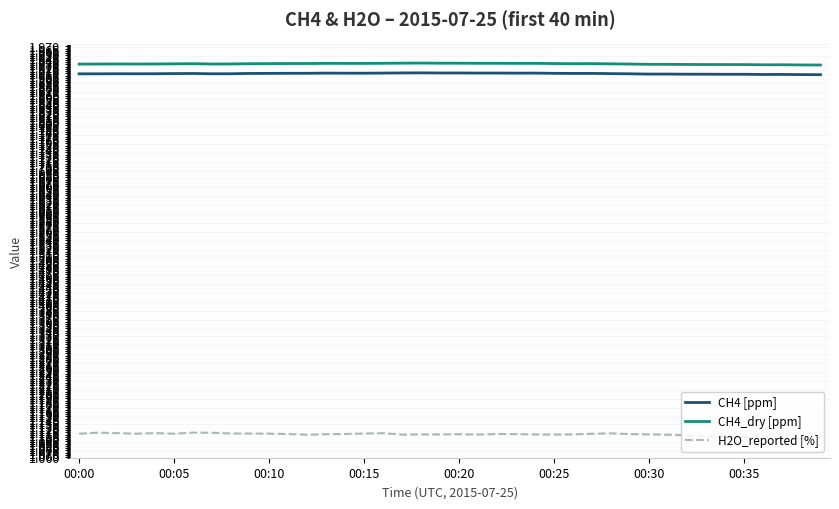

True or false: CH4_dry [ppm] and CH4 [ppm] intersect in this chart.

False